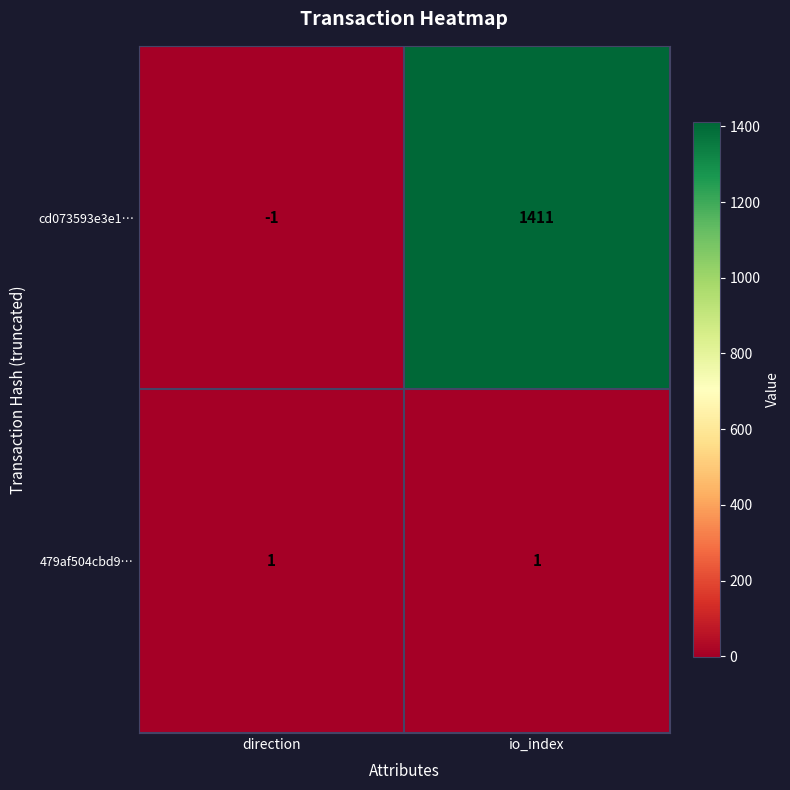

Where is cd073593e3e1… nearest to the value 705?

direction